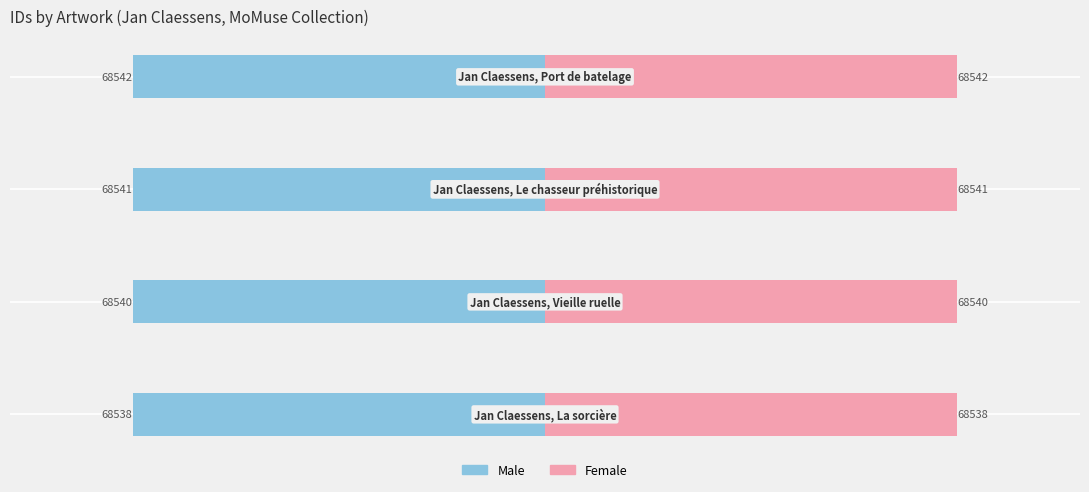

How many categories are shown in the chart?

4